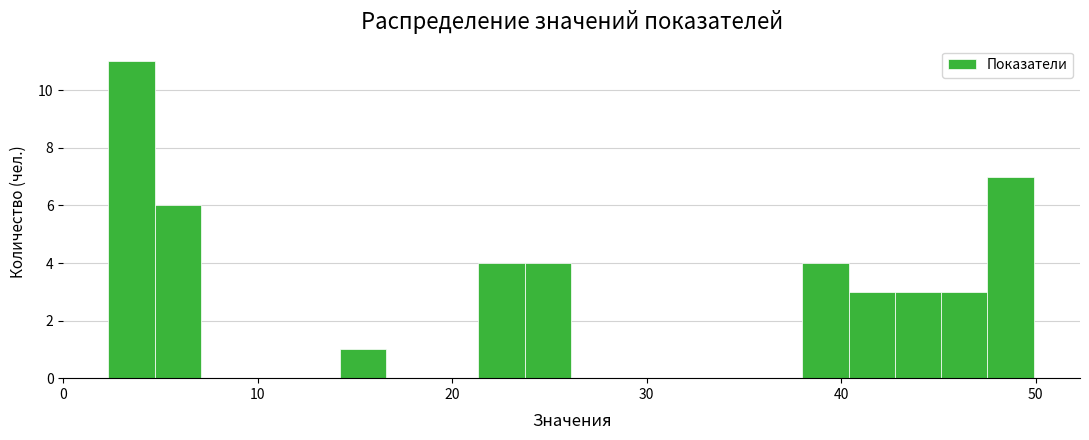

Read against the x-axis, roughly where is the centre of the tallest bar?

4